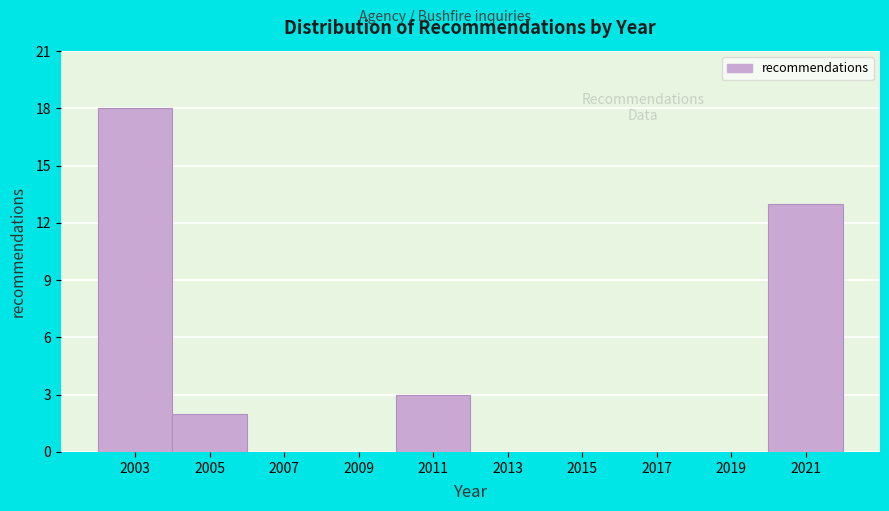

Reading left to right, extract all data points from this chart.

2003=18	2005=2	2007=0	2009=0	2011=3	2013=0	2015=0	2017=0	2019=0	2021=13